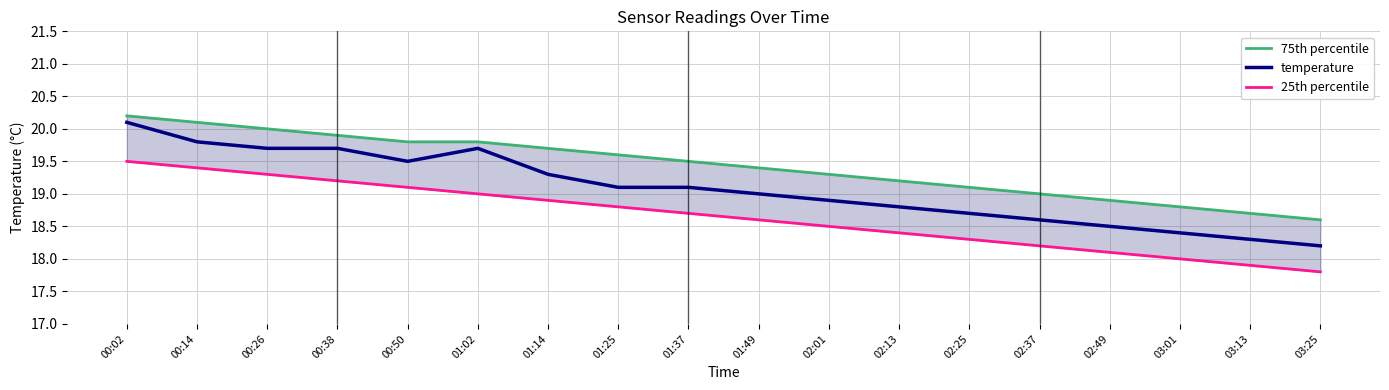

True or false: 25th percentile and temperature cross at least once.

False